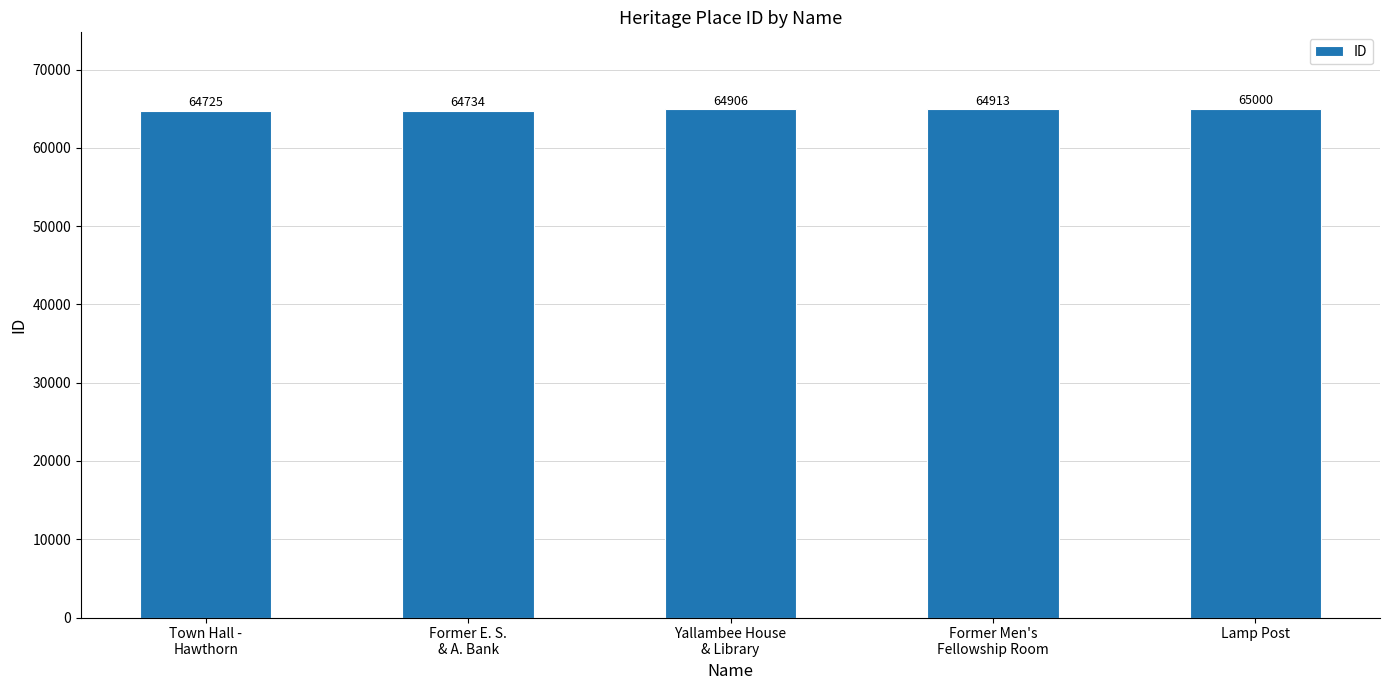

The value at Town Hall -
Hawthorn is 101982. True or false?

False